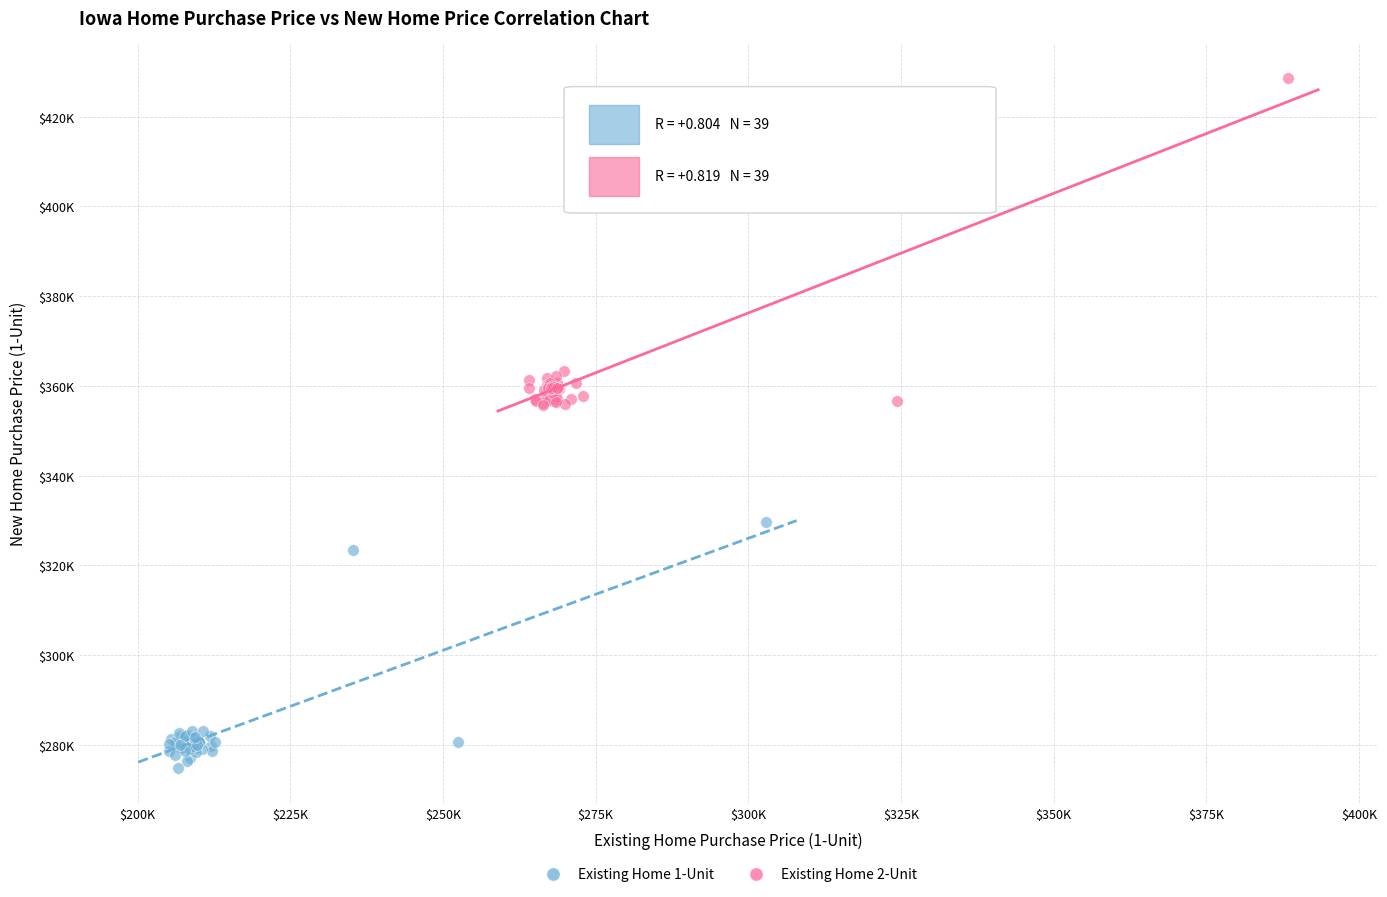

What are all the series names shown in the legend?

Existing Home 1-Unit, Existing Home 2-Unit